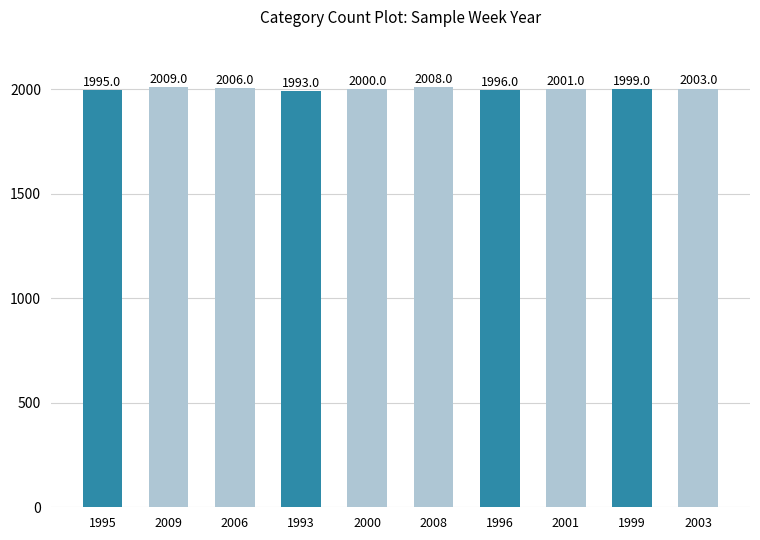

The value at 1995 is 3111. True or false?

False